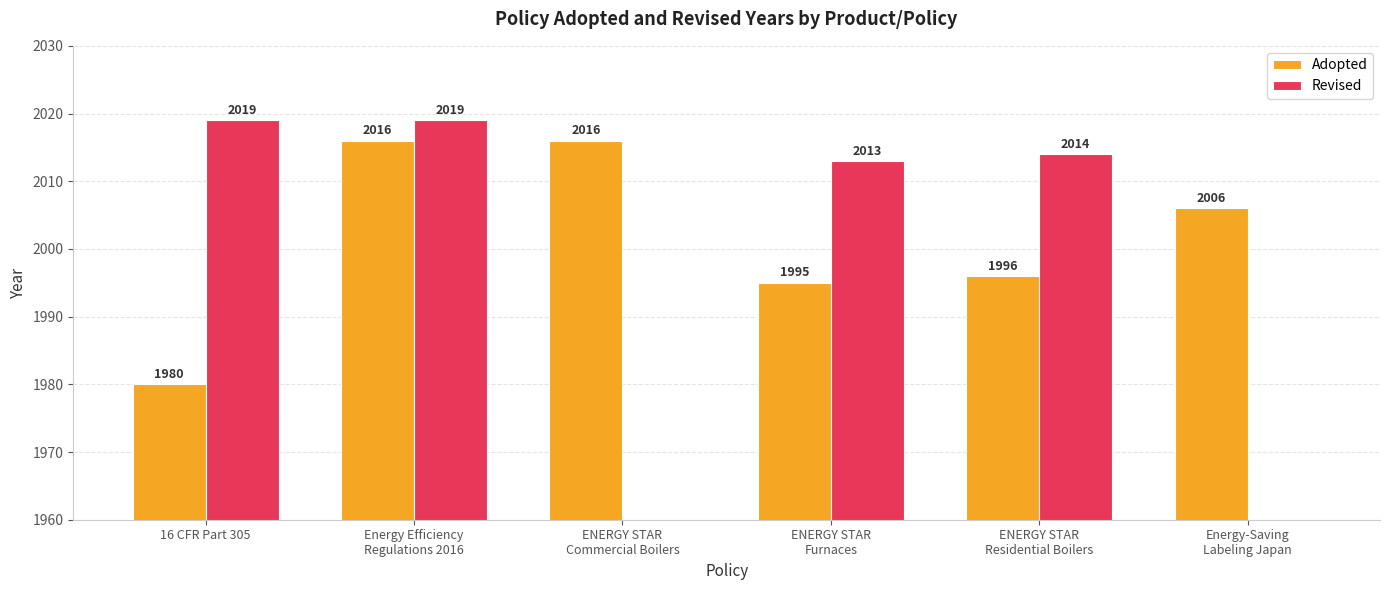

What position from the right is 16 CFR Part 305?

6